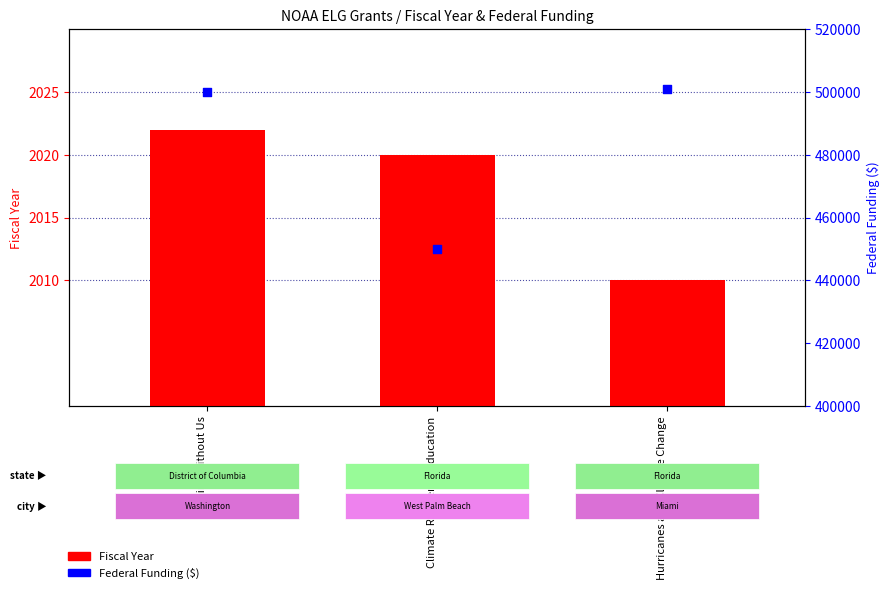

Which series reaches the minimum Y coordinate?

Fiscal Year